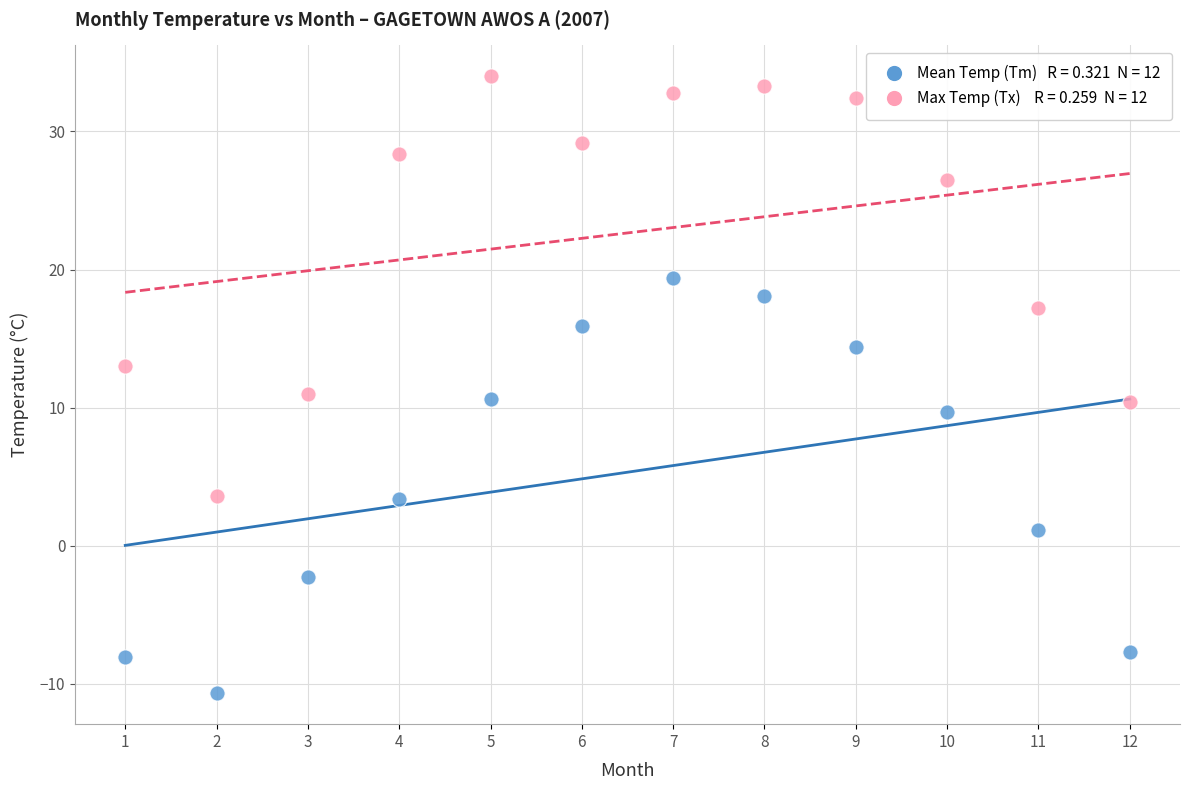

Across all data points, what is the range of X values (max minus min)?

11.0